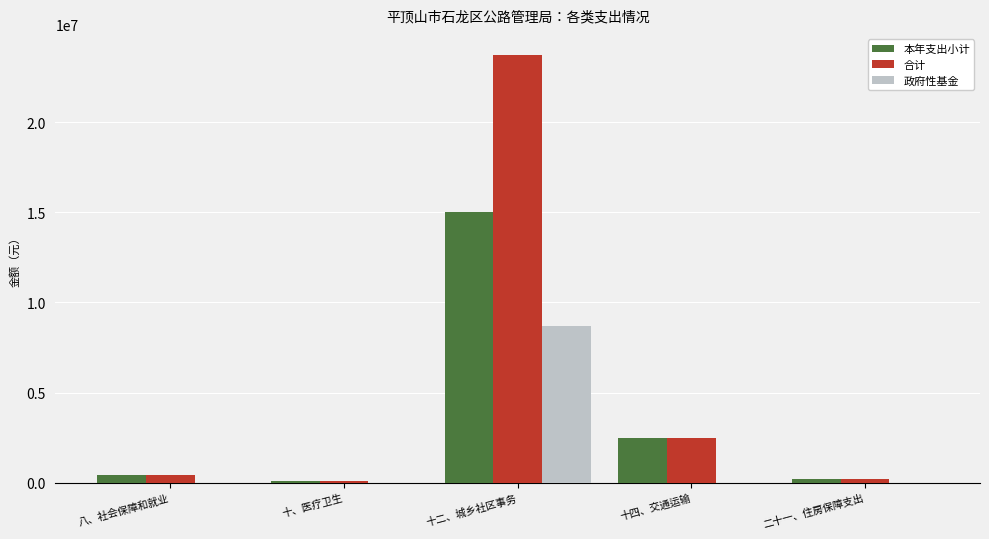

Is the value of 本年支出小计 at 十二、城乡社区事务 greater than the value of 合计 at 十、医疗卫生?

Yes